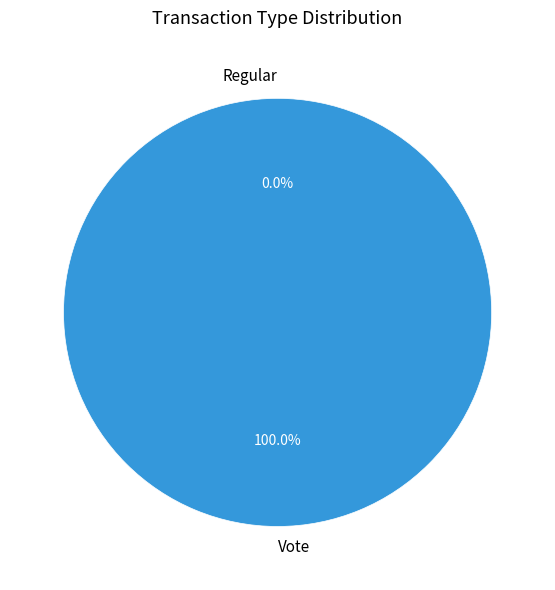

Combined, what portion of the pie is Vote and Regular?

100.0%